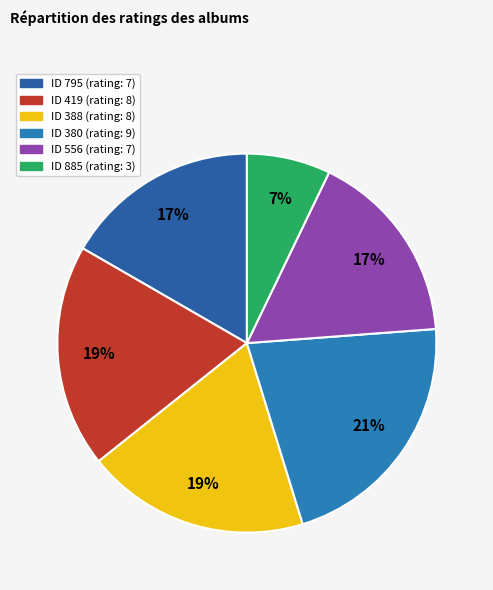

Rank the categories by value from highest to lowest.

380, 419, 388, 795, 556, 885